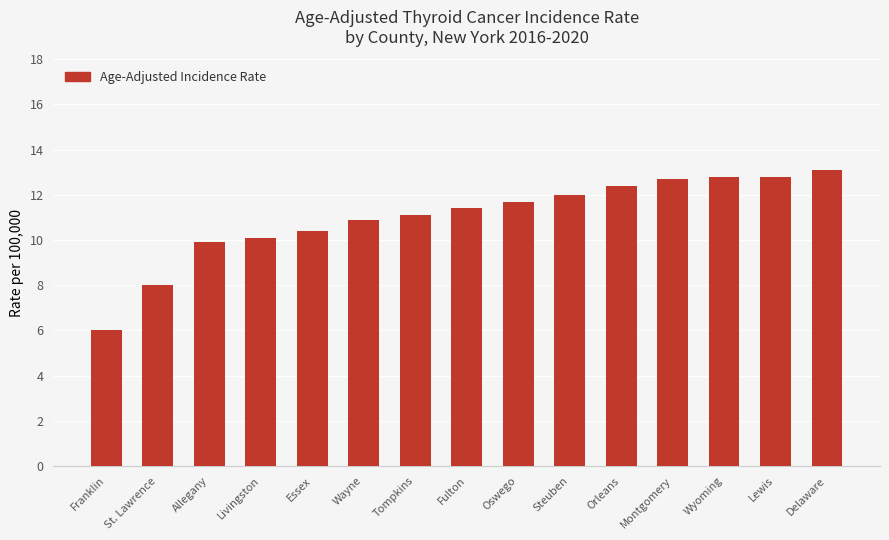

What is the value of the 8th bar from the left?

11.4